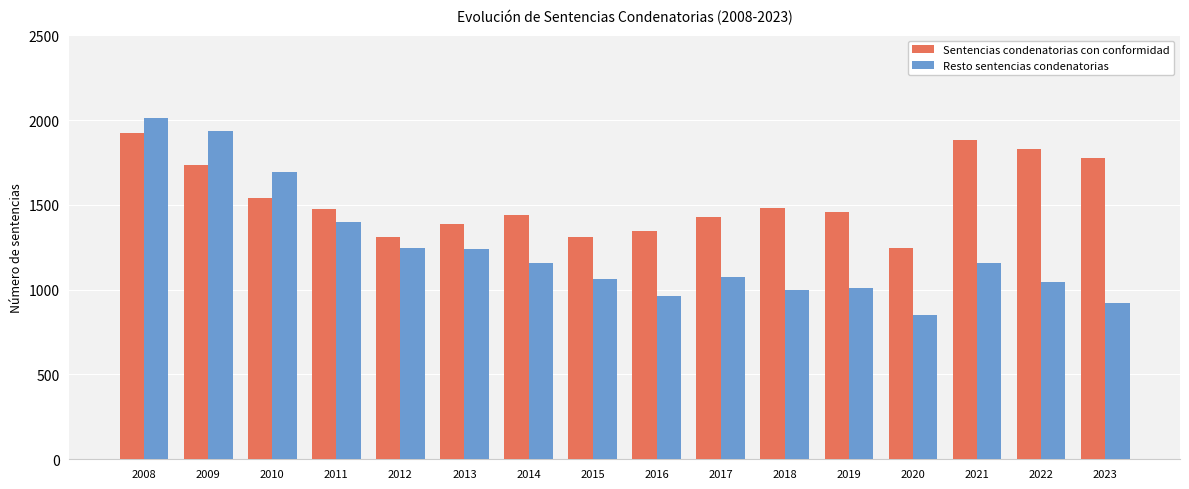

Where is Sentencias condenatorias con conformidad nearest to the value 1582?

2010